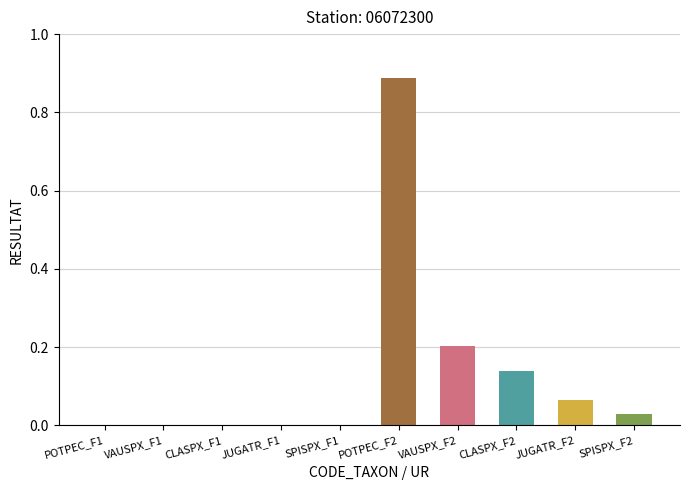

True or false: the data shows 0.1 at CLASPX_F2.

False